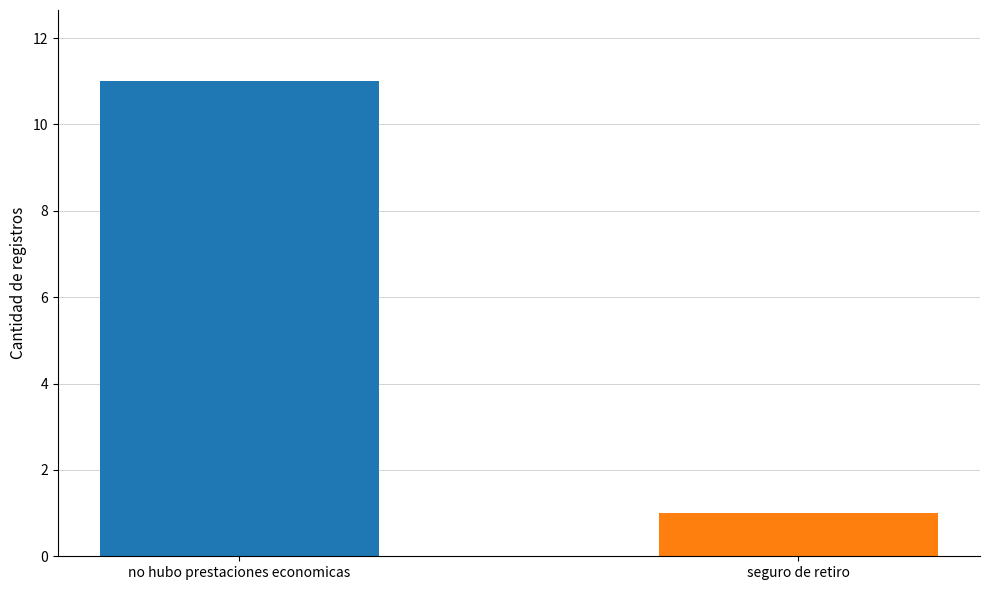

What is the greatest value displayed?

11